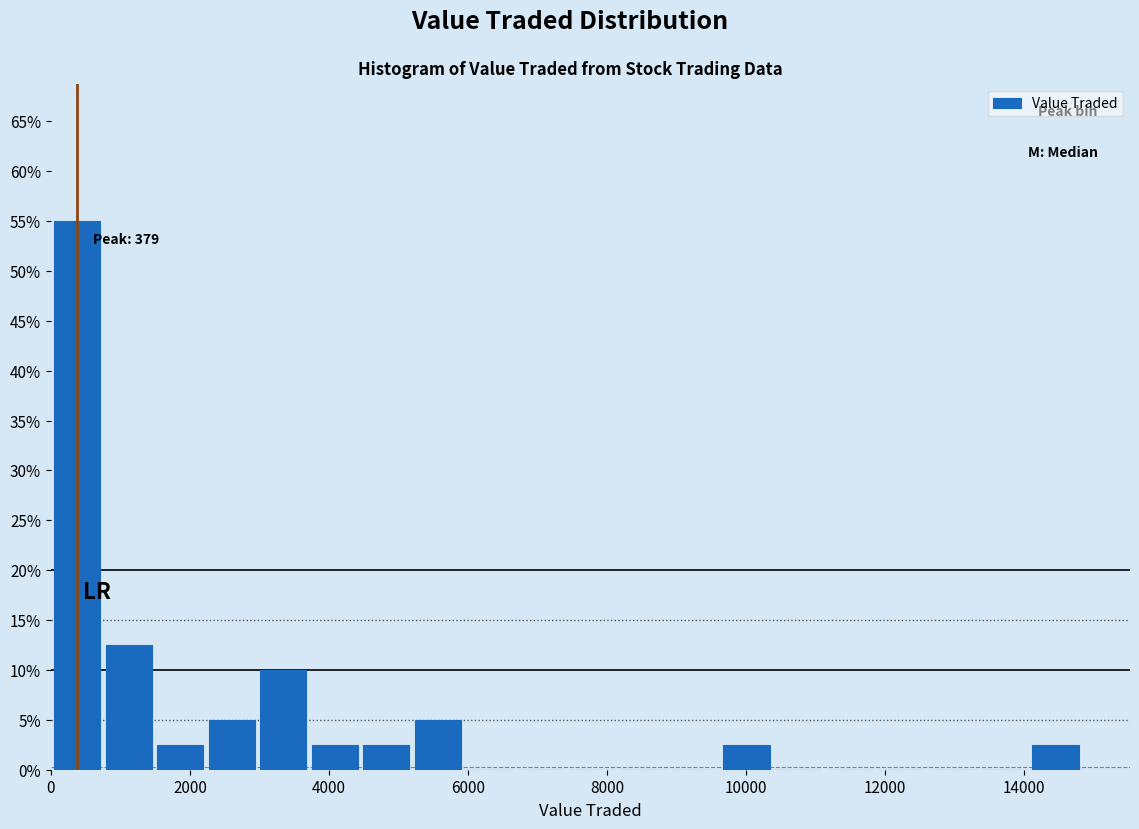

Read against the x-axis, roughly where is the centre of the tallest bar?

400